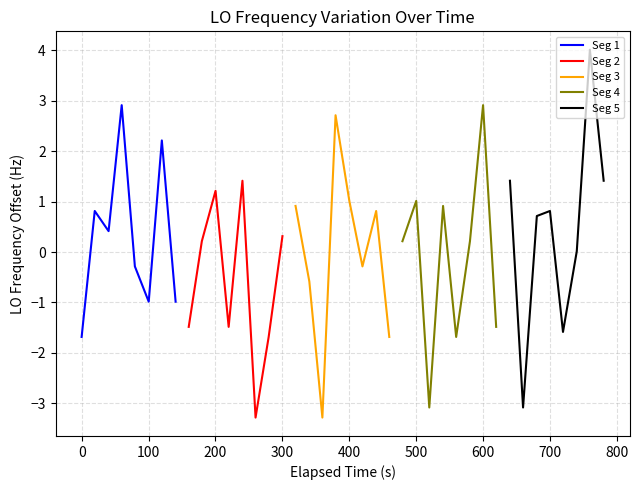

What is the lowest value of the Seg 1 series?

-1.7